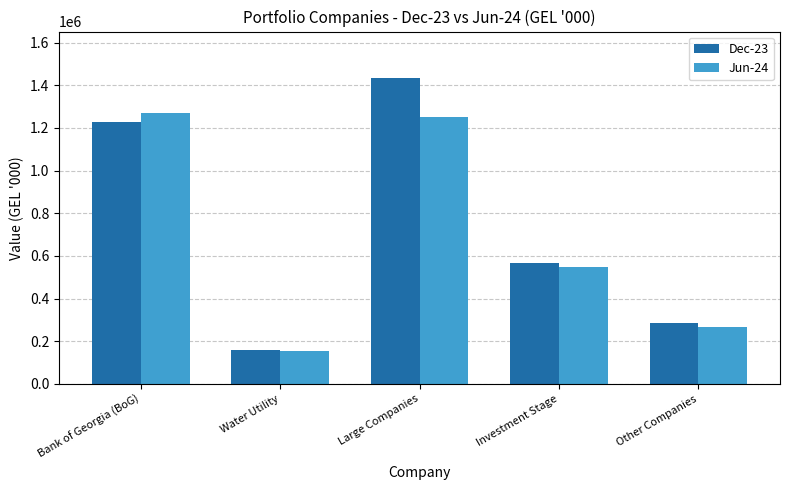

Is the value of Jun-24 at Other Companies greater than the value of Dec-23 at Investment Stage?

No